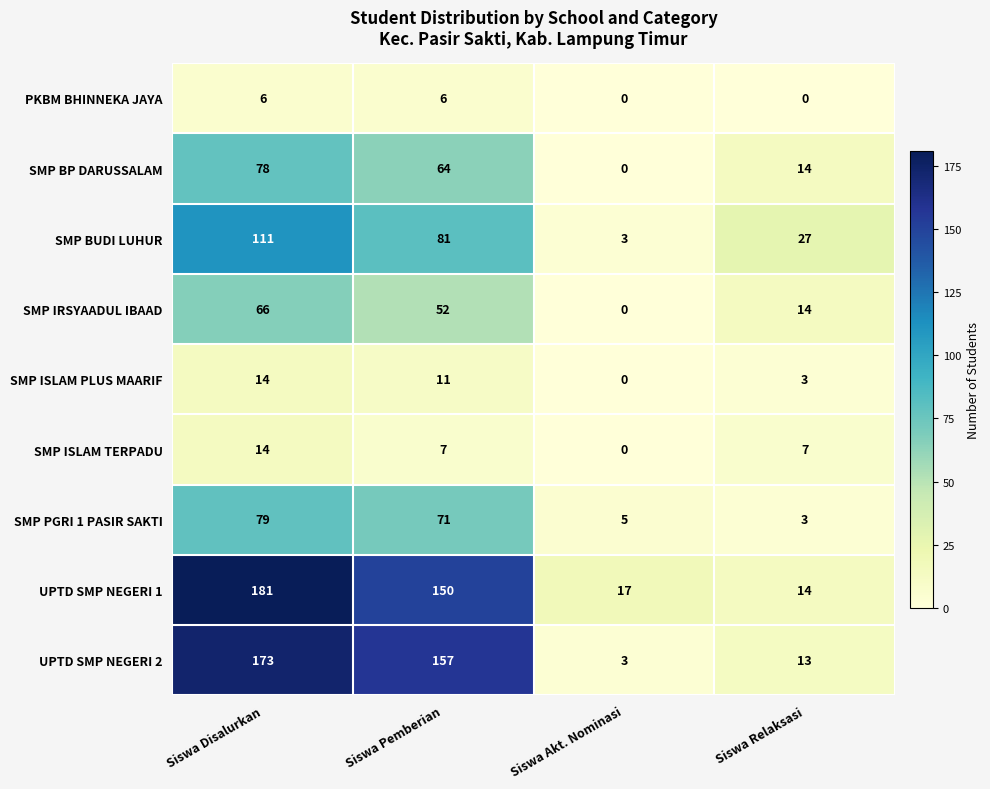

Which series has the widest spread of values?

UPTD SMP NEGERI 2